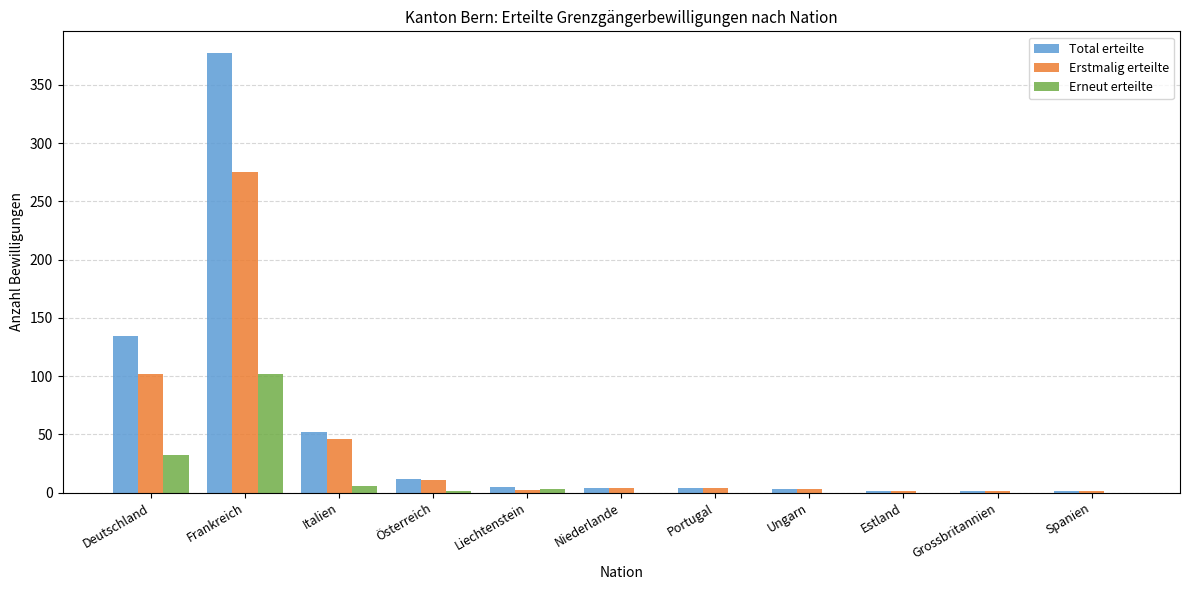

What is the sum of all Erneut erteilte values?

144